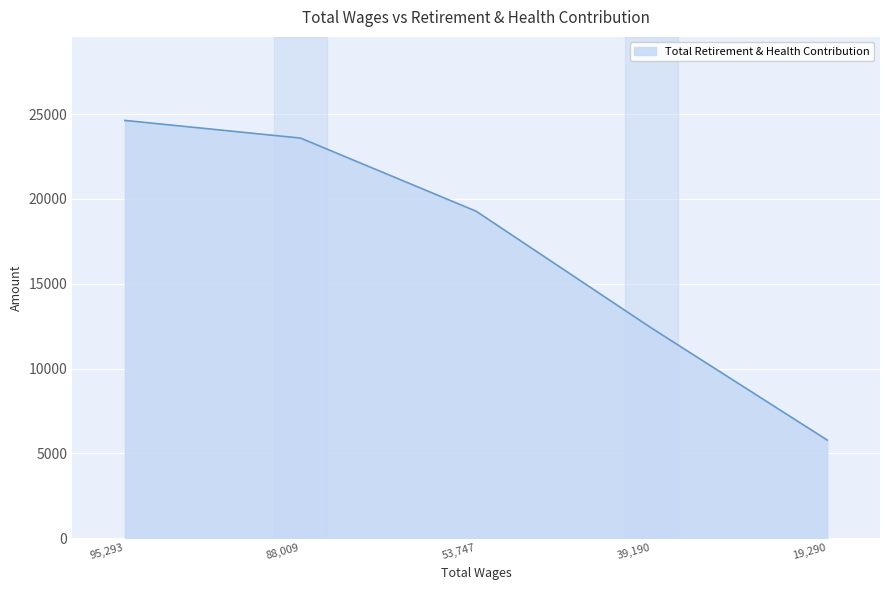

At which label is the value closest to 15206?

39,190